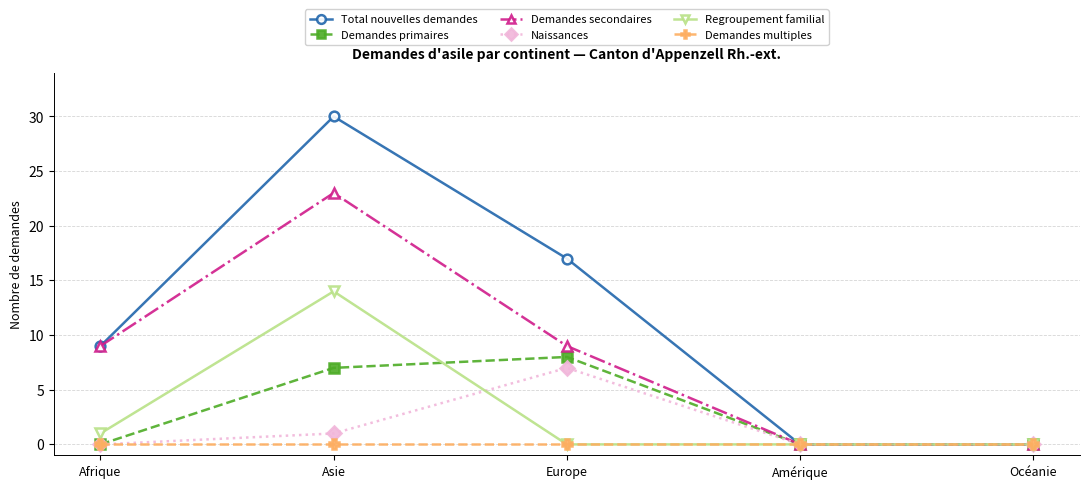

What is the label of the 2nd point from the left?

Asie